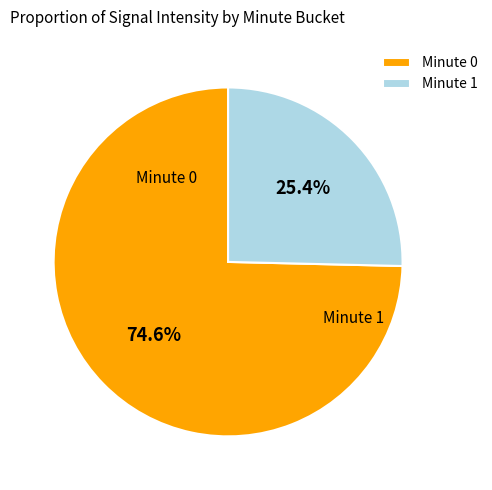

Between Minute 1 and Minute 0, which is larger?

Minute 0